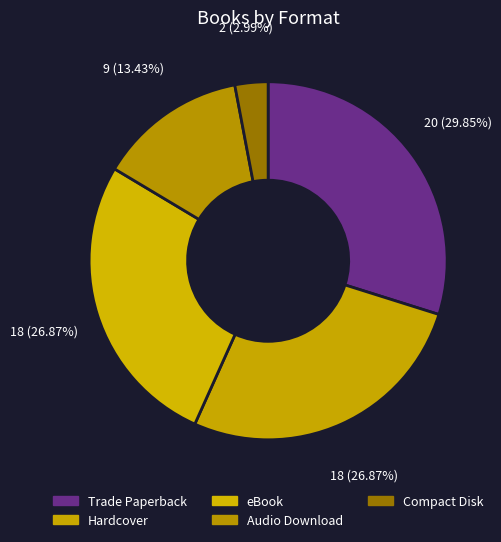

How many segments does this pie chart have?

5